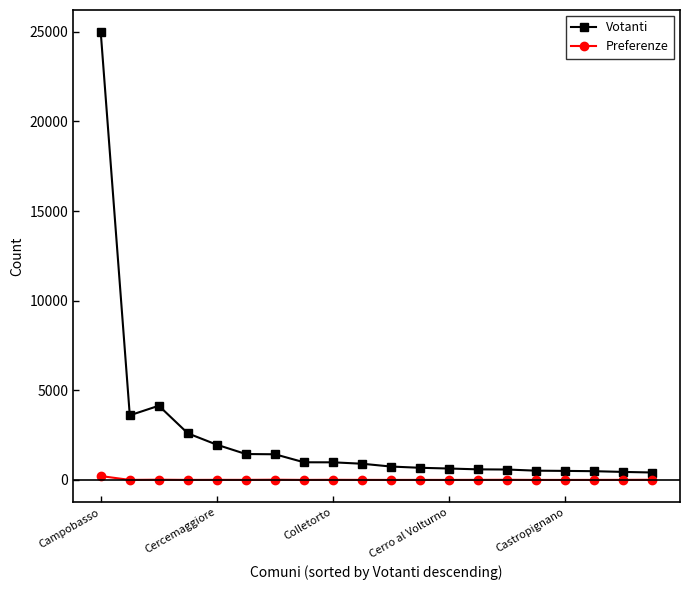

What is the greatest value displayed?

24968